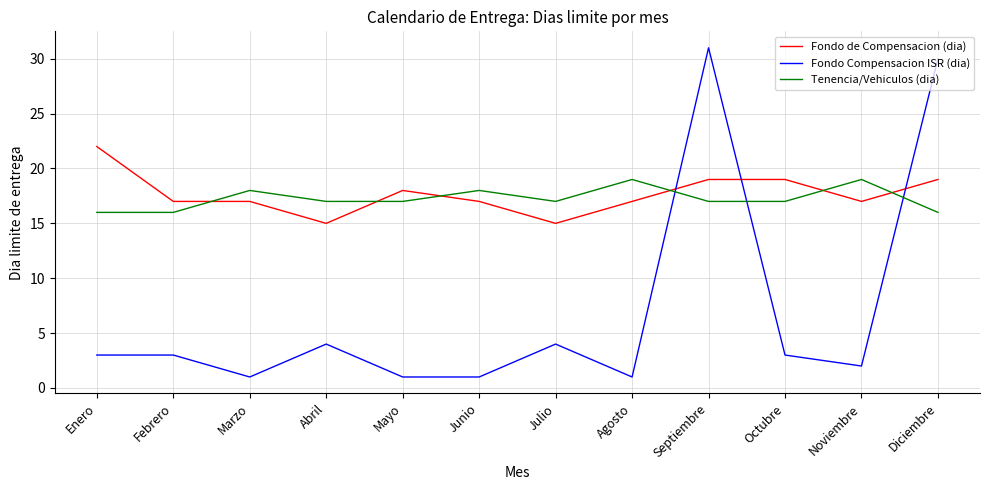

Reading right to left, list all the values displayed in this chart.

Fondo de Compensacion (dia): Diciembre=19	Noviembre=17	Octubre=19	Septiembre=19	Agosto=17	Julio=15	Junio=17	Mayo=18	Abril=15	Marzo=17	Febrero=17	Enero=22
Fondo Compensacion ISR (dia): Diciembre=30	Noviembre=2	Octubre=3	Septiembre=31	Agosto=1	Julio=4	Junio=1	Mayo=1	Abril=4	Marzo=1	Febrero=3	Enero=3
Tenencia/Vehiculos (dia): Diciembre=16	Noviembre=19	Octubre=17	Septiembre=17	Agosto=19	Julio=17	Junio=18	Mayo=17	Abril=17	Marzo=18	Febrero=16	Enero=16